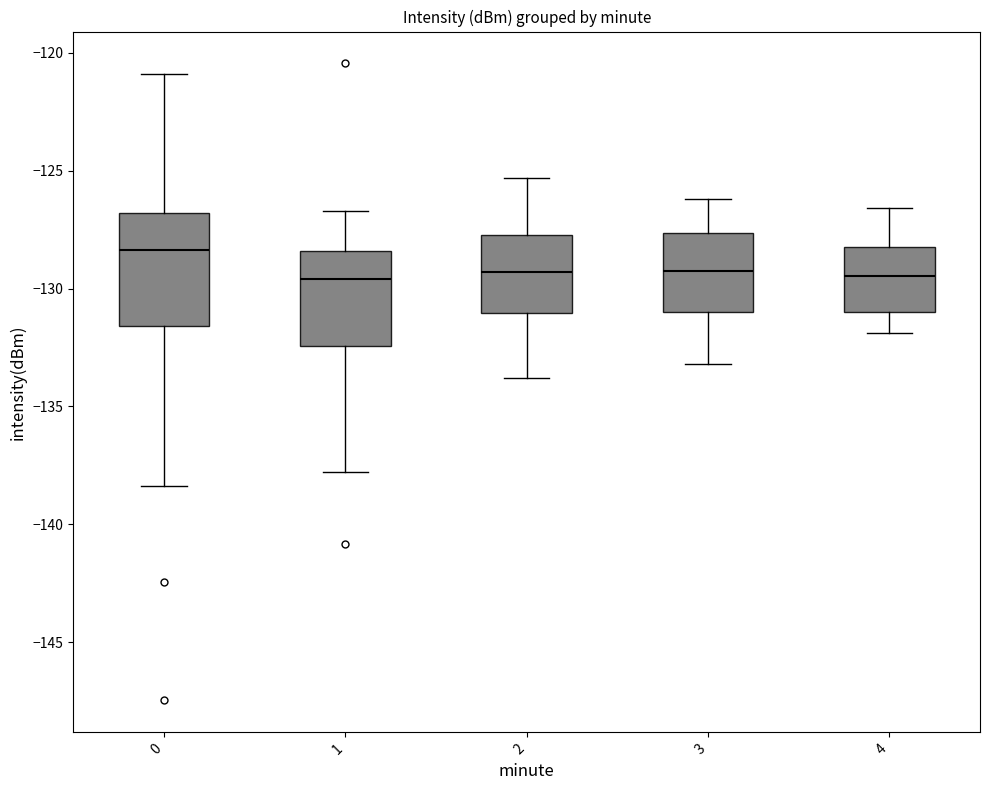

Reading left to right, read every box against the y-axis: the position of its median line, the range the box covers, and the ends of its whiskers. The values are not printed on the chart, so give them approximately, as read against the axis.

0: median -128.5, box -131.5 to -127.0, whiskers -138.5 to -121.0
1: median -129.5, box -132.5 to -128.5, whiskers -138.0 to -126.5
2: median -129.5, box -131.0 to -127.5, whiskers -134.0 to -125.5
3: median -129.0, box -131.0 to -127.5, whiskers -133.0 to -126.0
4: median -129.5, box -131.0 to -128.0, whiskers -132.0 to -126.5